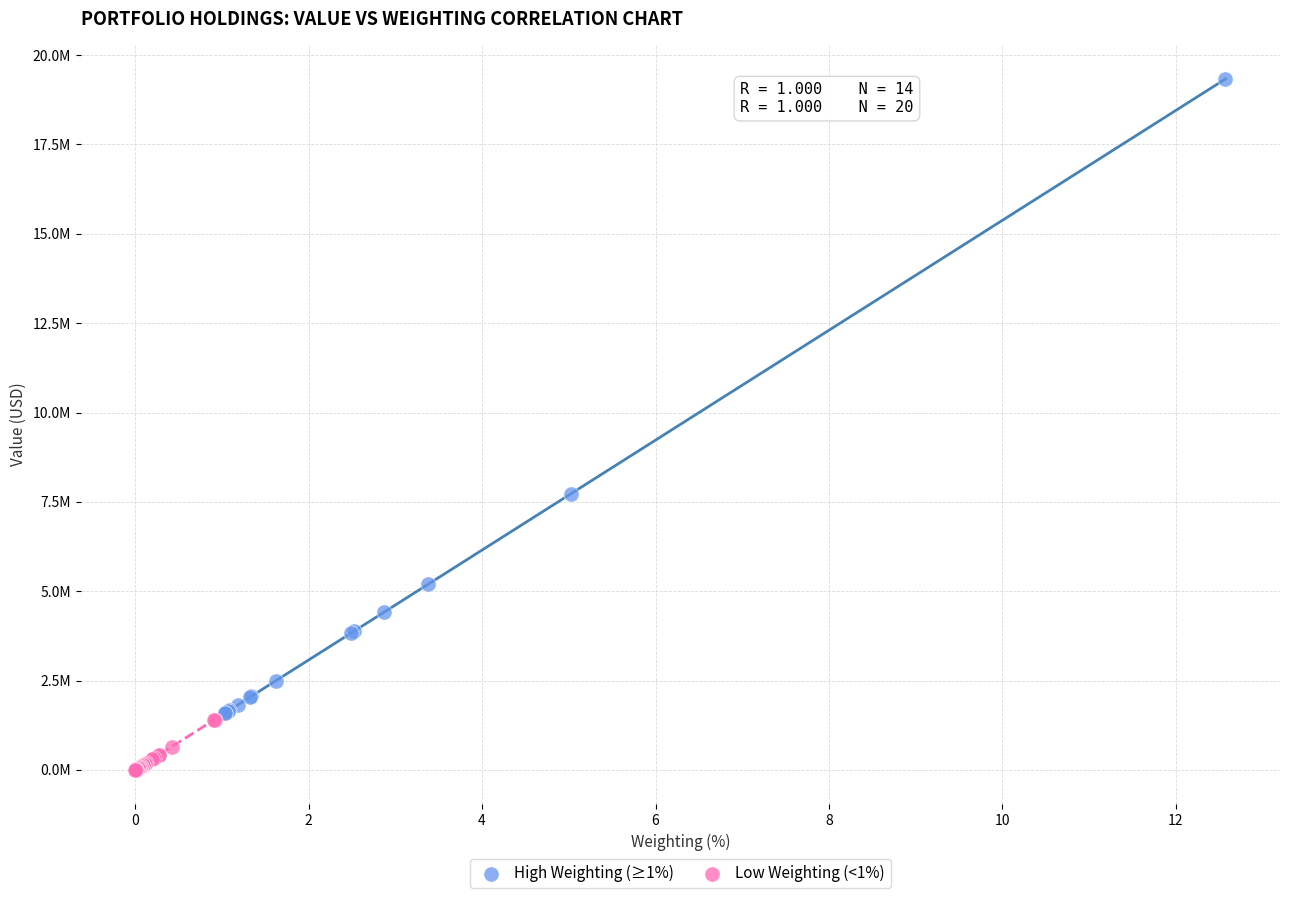

Which series has the largest Y range (max minus min)?

High Weighting (≥1%)